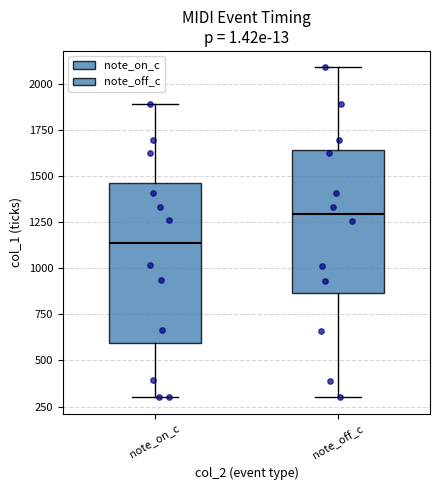

Comparing the boxes themselves (not the whiskers), which one is the tallest?

note_on_c